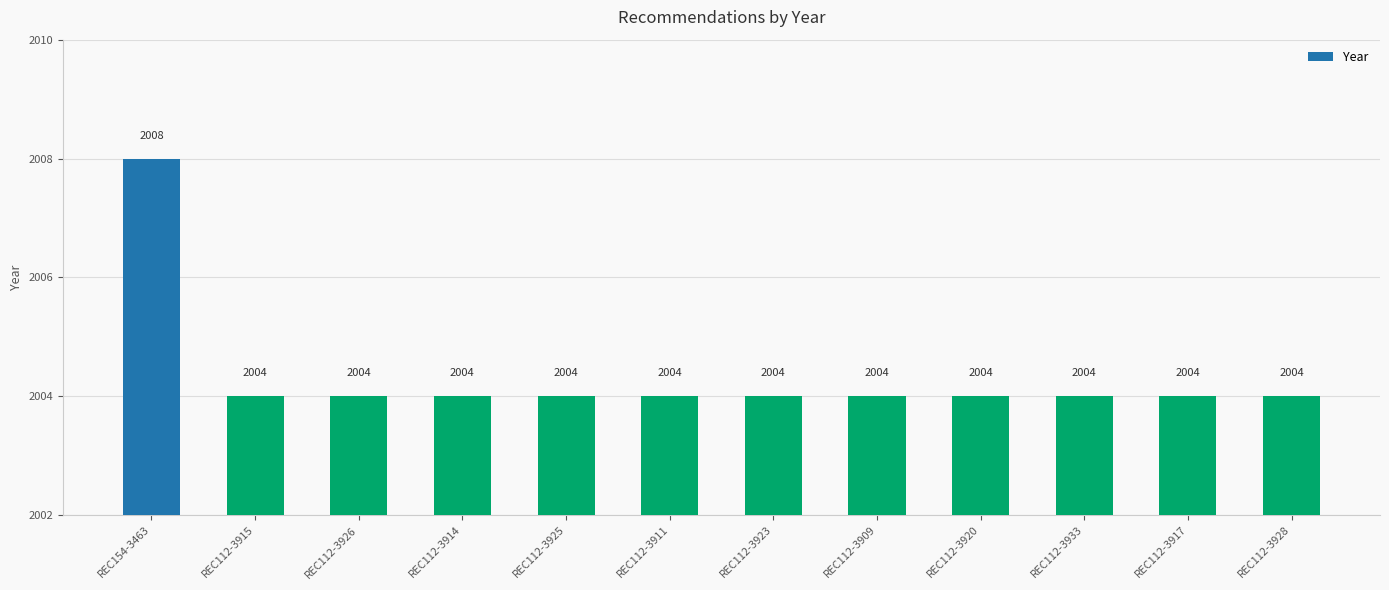

Is it true that the value at REC112-3909 is 516?

False